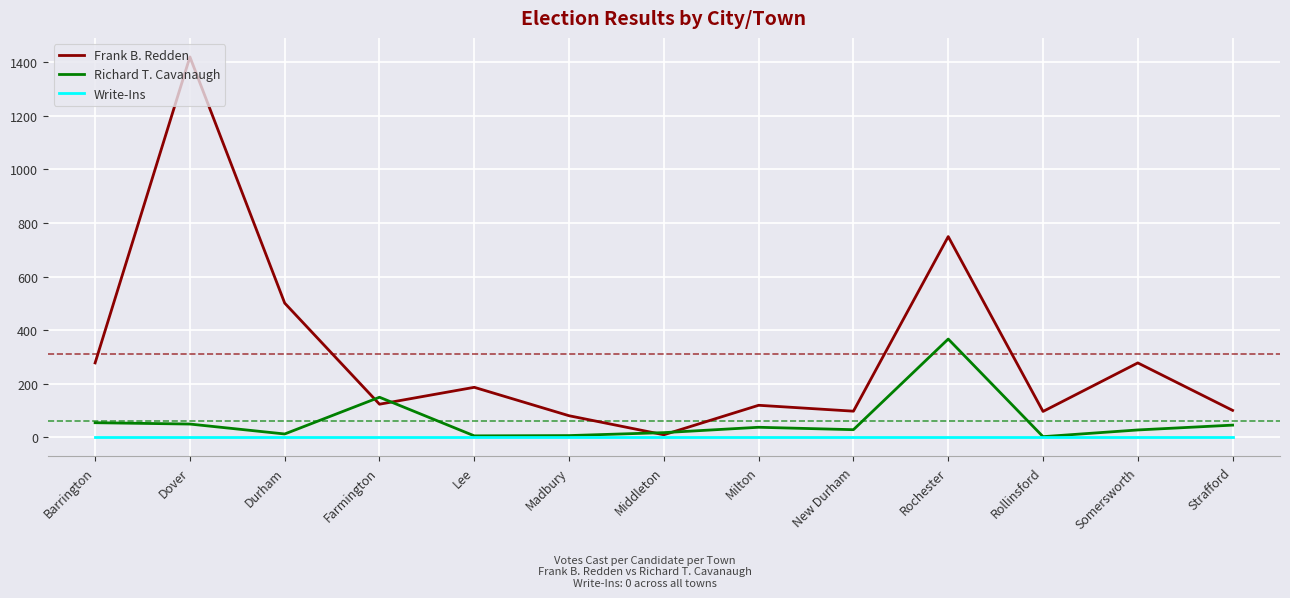

Is the value of Frank B. Redden at Lee greater than the value of Write-Ins at Barrington?

Yes